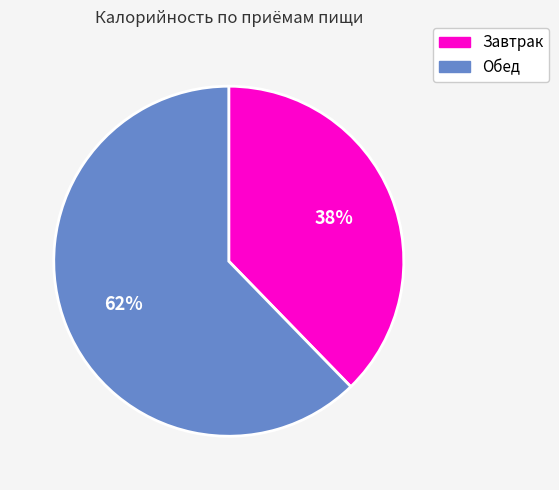

To the nearest percent, what is the combined percentage of Завтрак and Обед?

100%